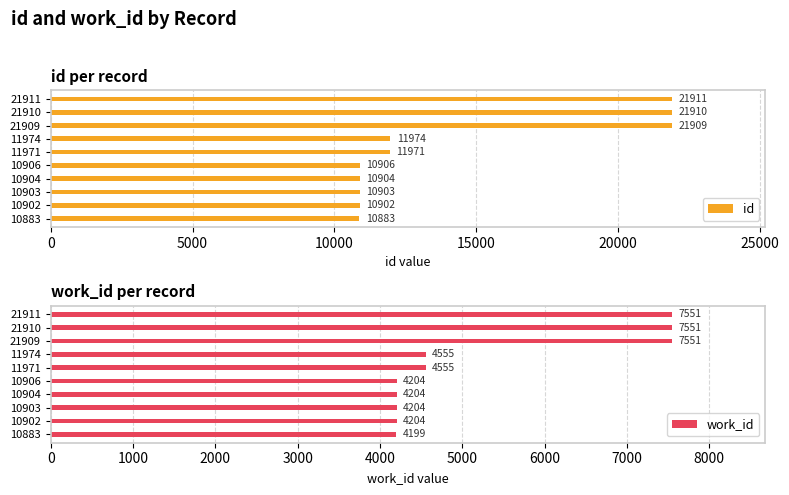

List the series in order of their overall mean, lowest first.

work_id, id